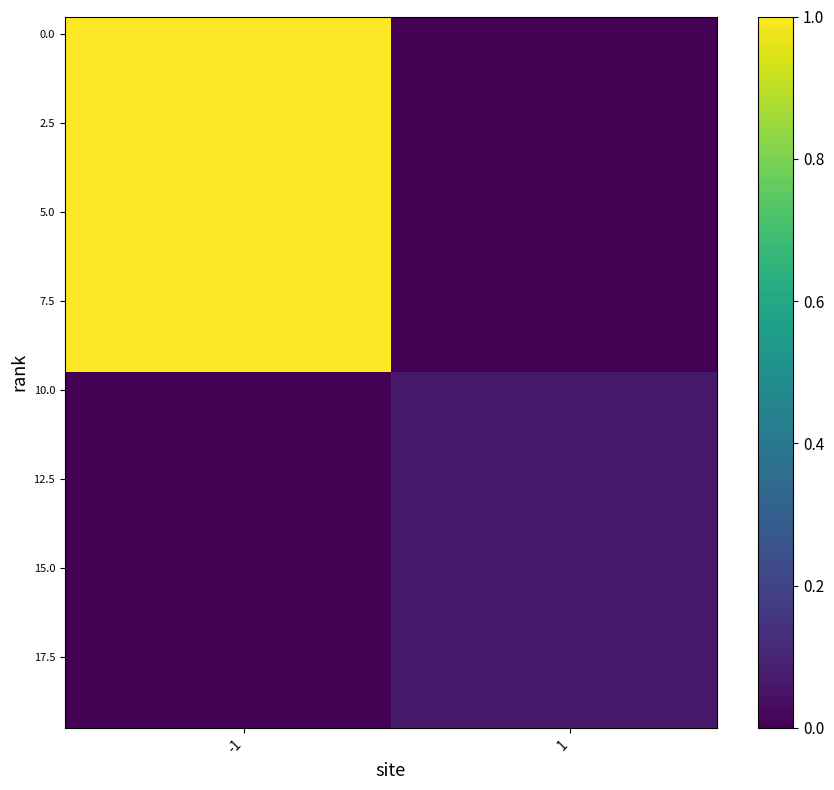

Count the number of categories in the chart.

20